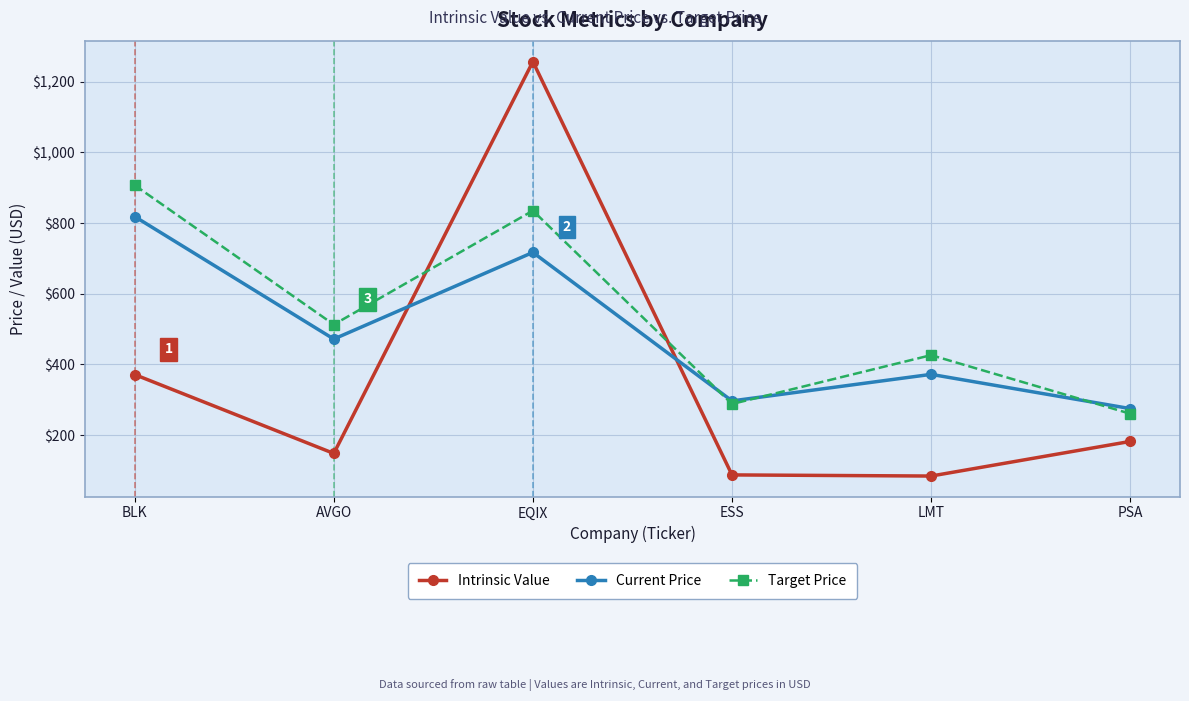

Which label corresponds to the largest value in the chart?

EQIX